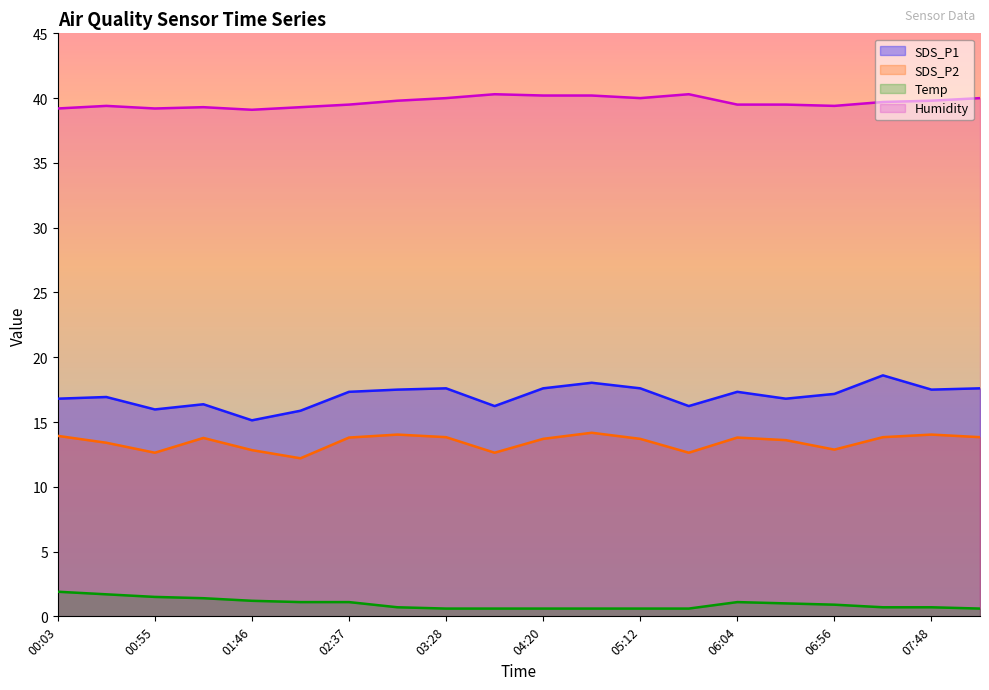

What value does the Temp series have at 01:20?

1.4